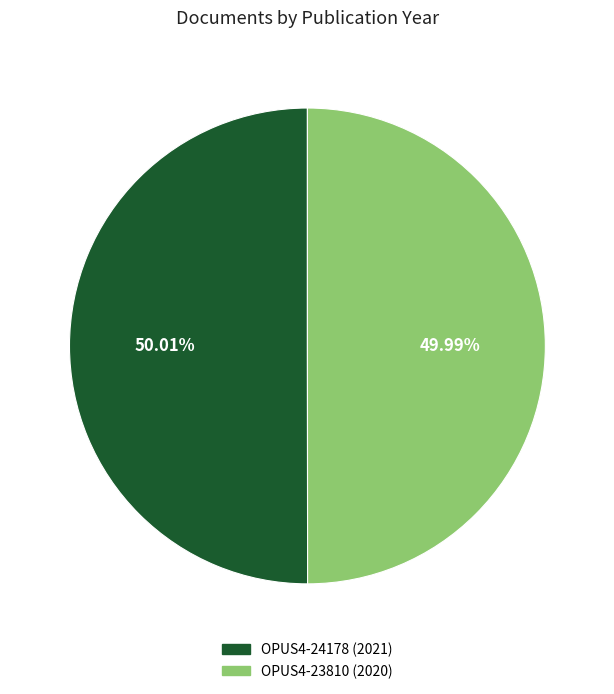

What portion of the pie excludes OPUS4-23810 (2020)?

50.0%